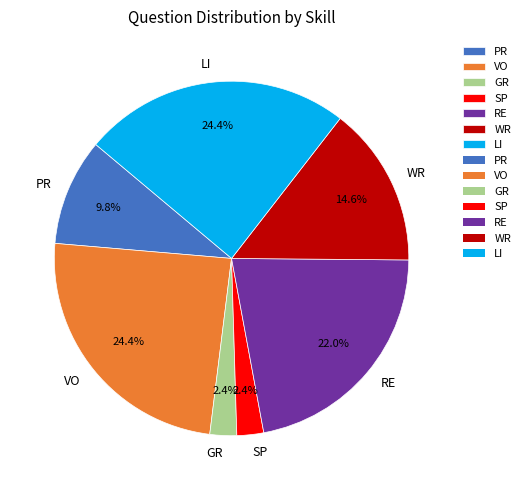

To the nearest percent, what percentage of the pie is WR?

15%